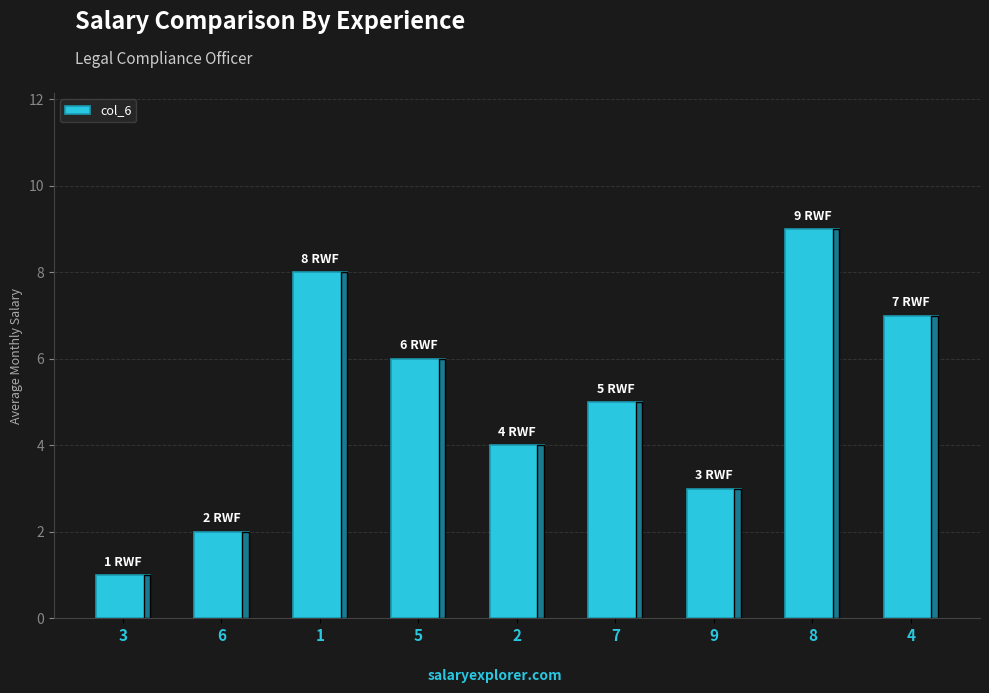

Does the chart contain stacked bars?

No